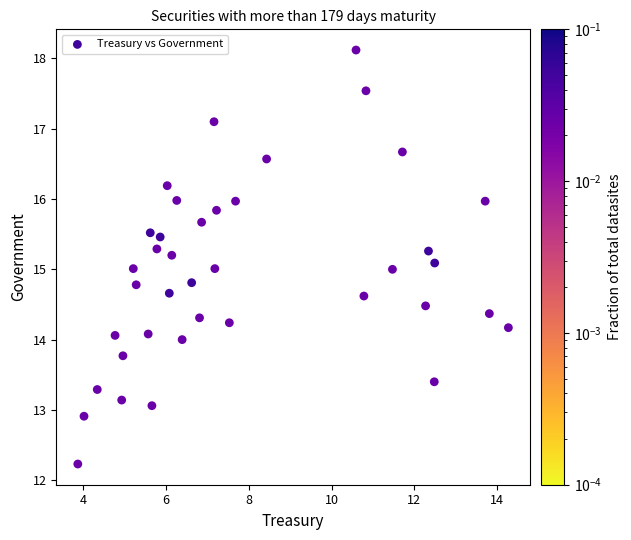

What is the range of X values (max minus min)?

10.4